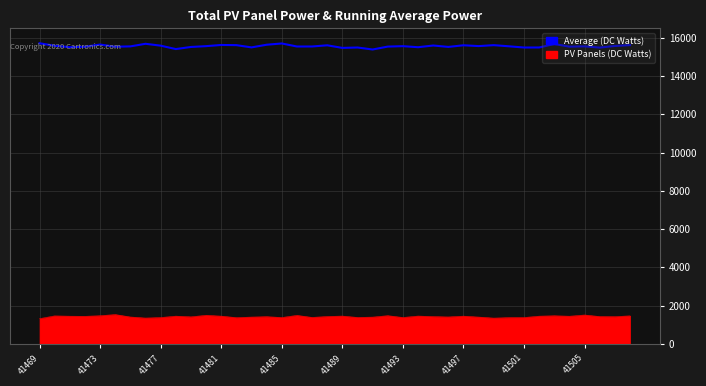

Which series has the largest total across all categories?

Average (DC Watts)